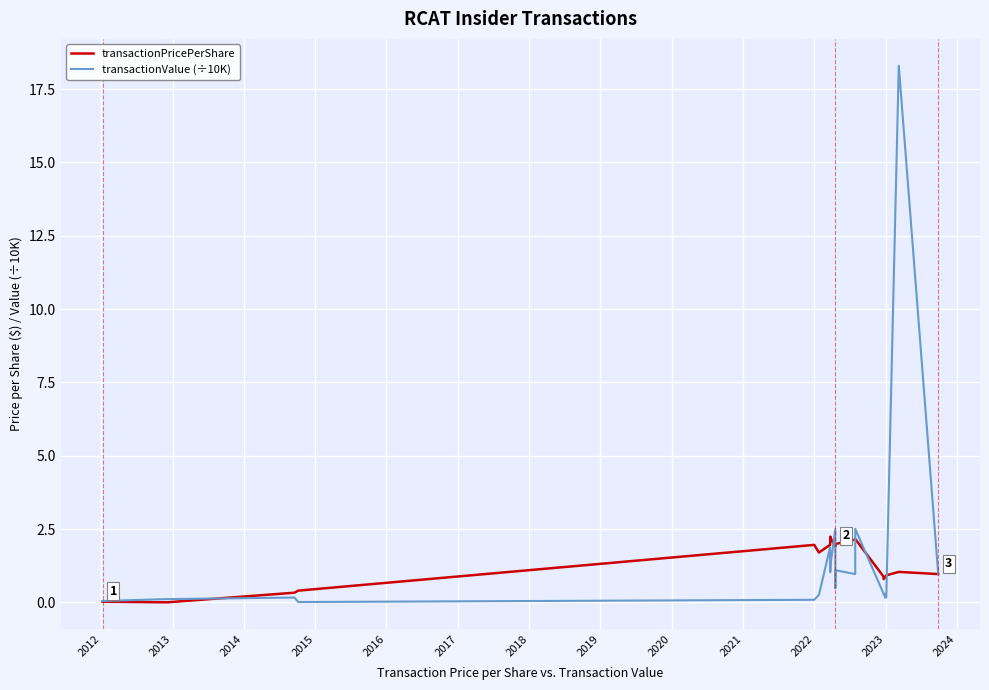

At 2023, list the series in order from largest to smallest.

transactionPricePerShare, transactionValue (÷10K)